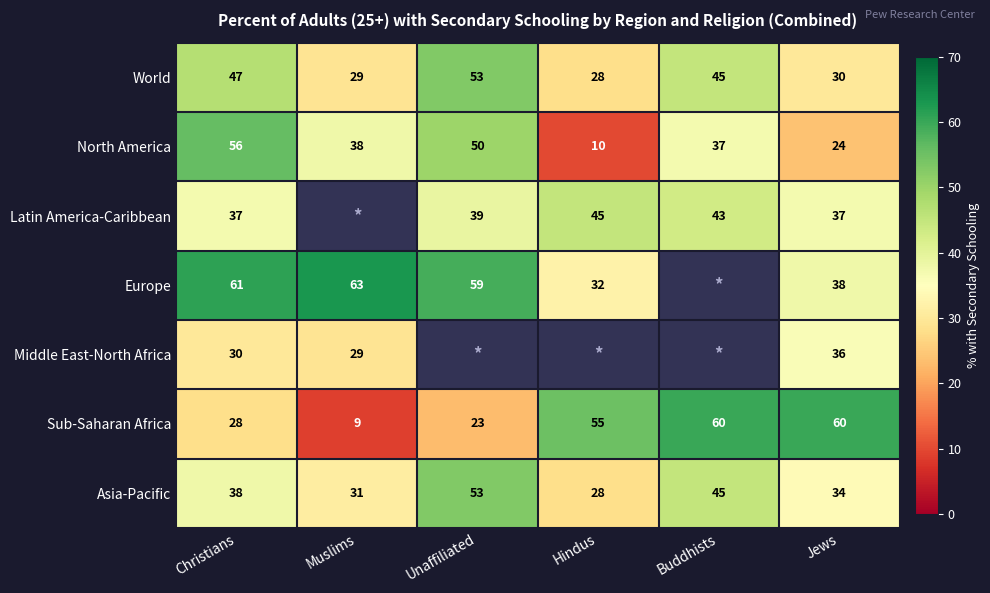

What is the spread (max minus min) of values at Unaffiliated?

36.0